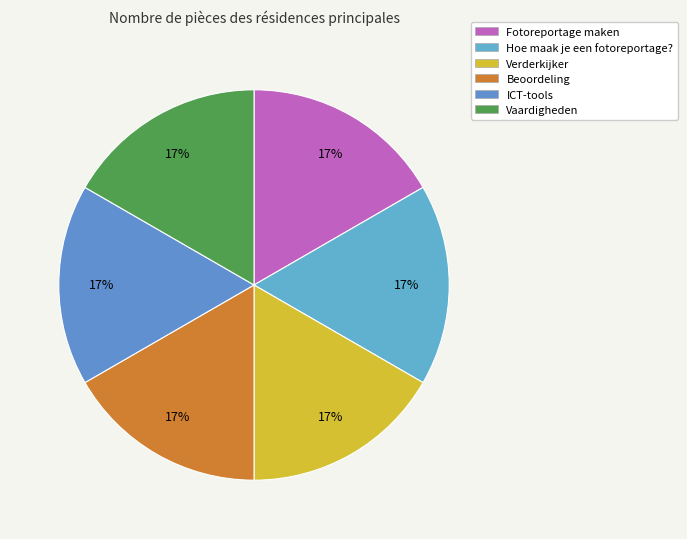

Which has a higher value, ICT-tools or Hoe maak je een fotoreportage??

ICT-tools